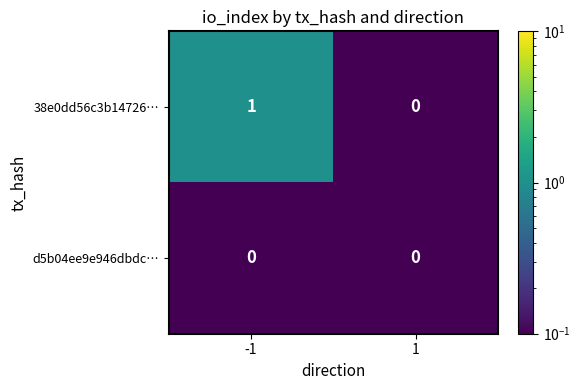

Count the number of categories in the chart.

2